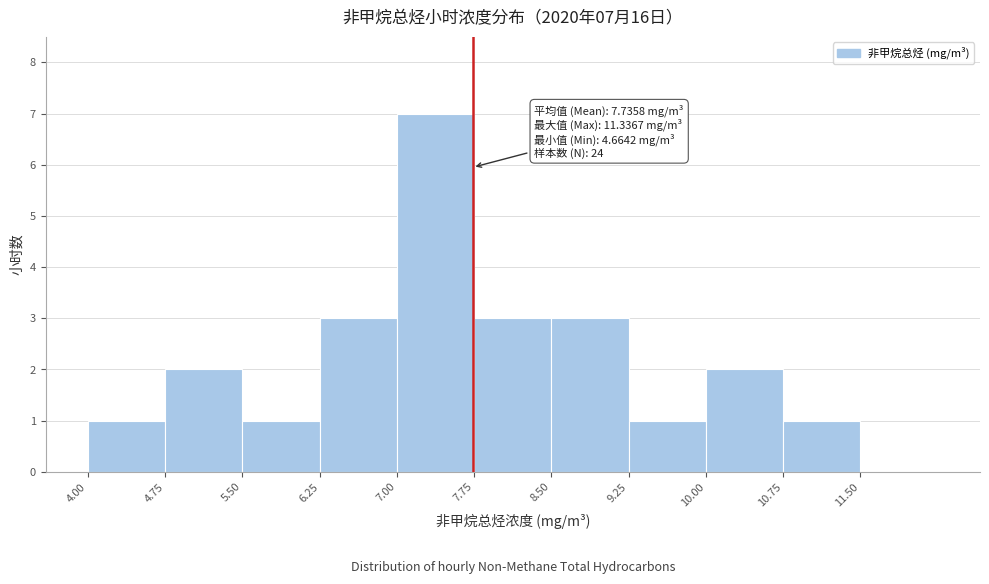

Over which range of the x-axis is the bar tallest?

7.00 to 7.75